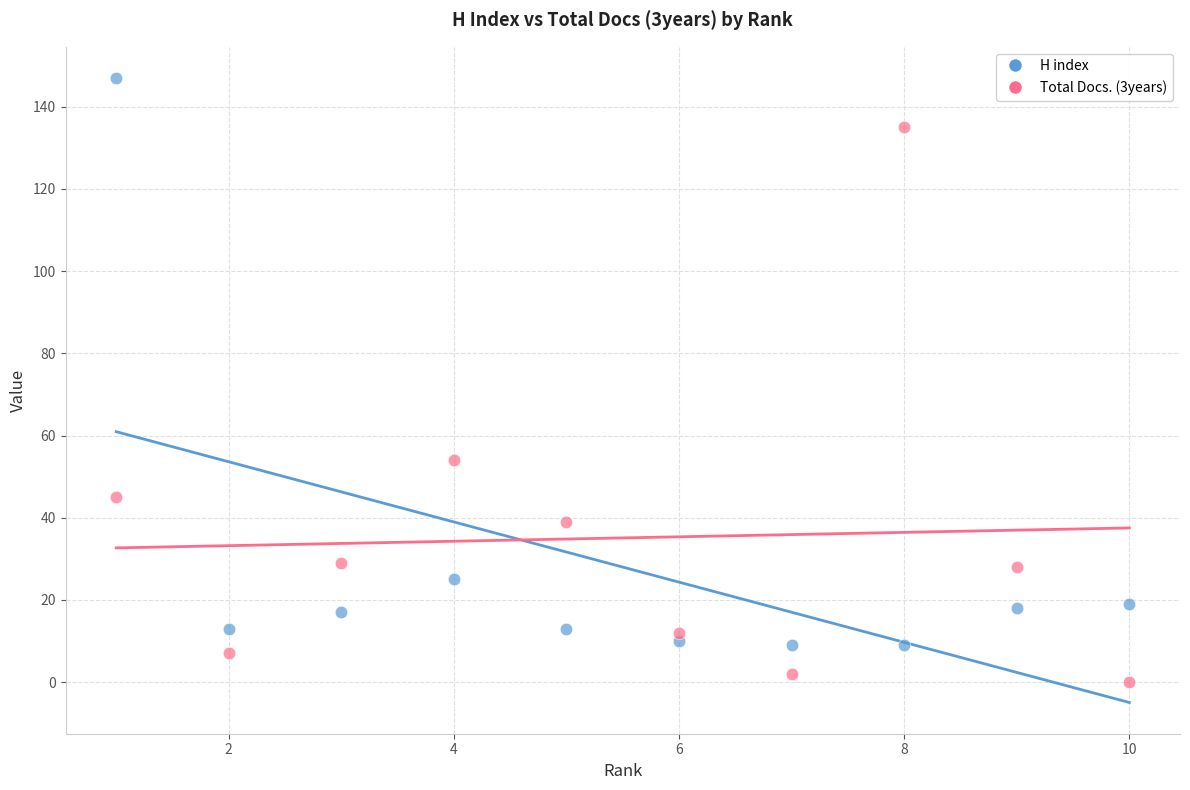

Across all data points, what is the range of Y values (max minus min)?

147